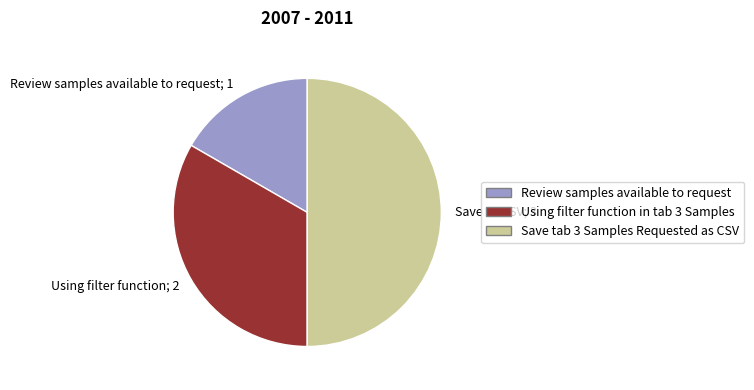

Does Using filter function; 2 account for over 50% of the chart?

No